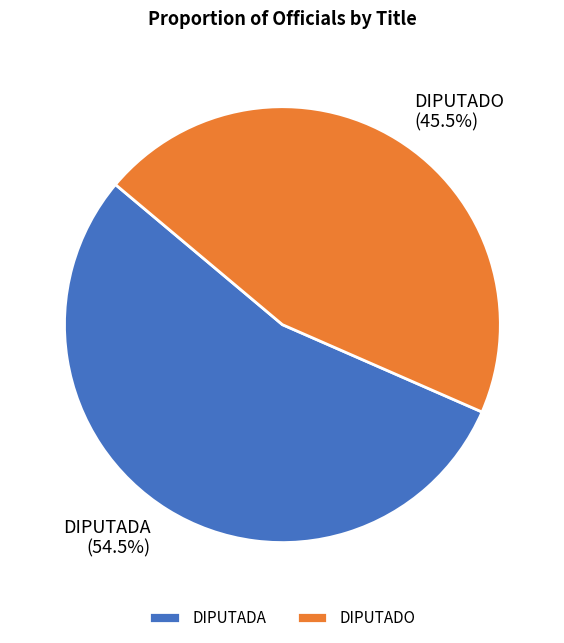

Which slice is the smallest?

DIPUTADO